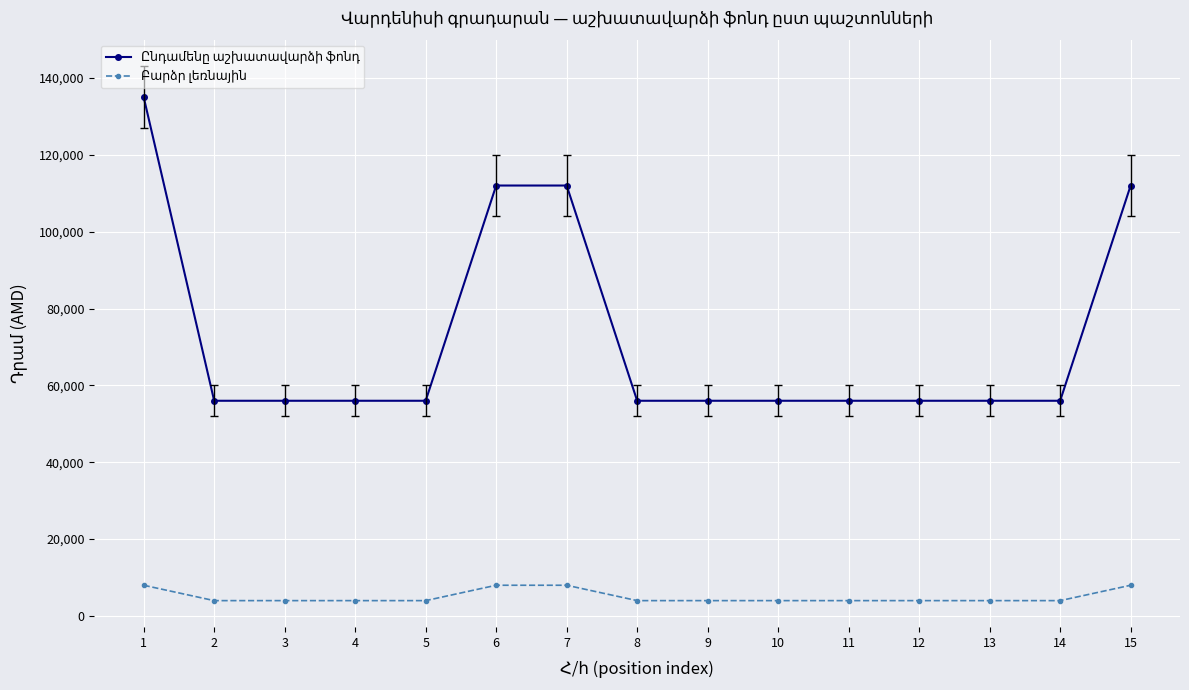

What is the smallest value displayed?

4000